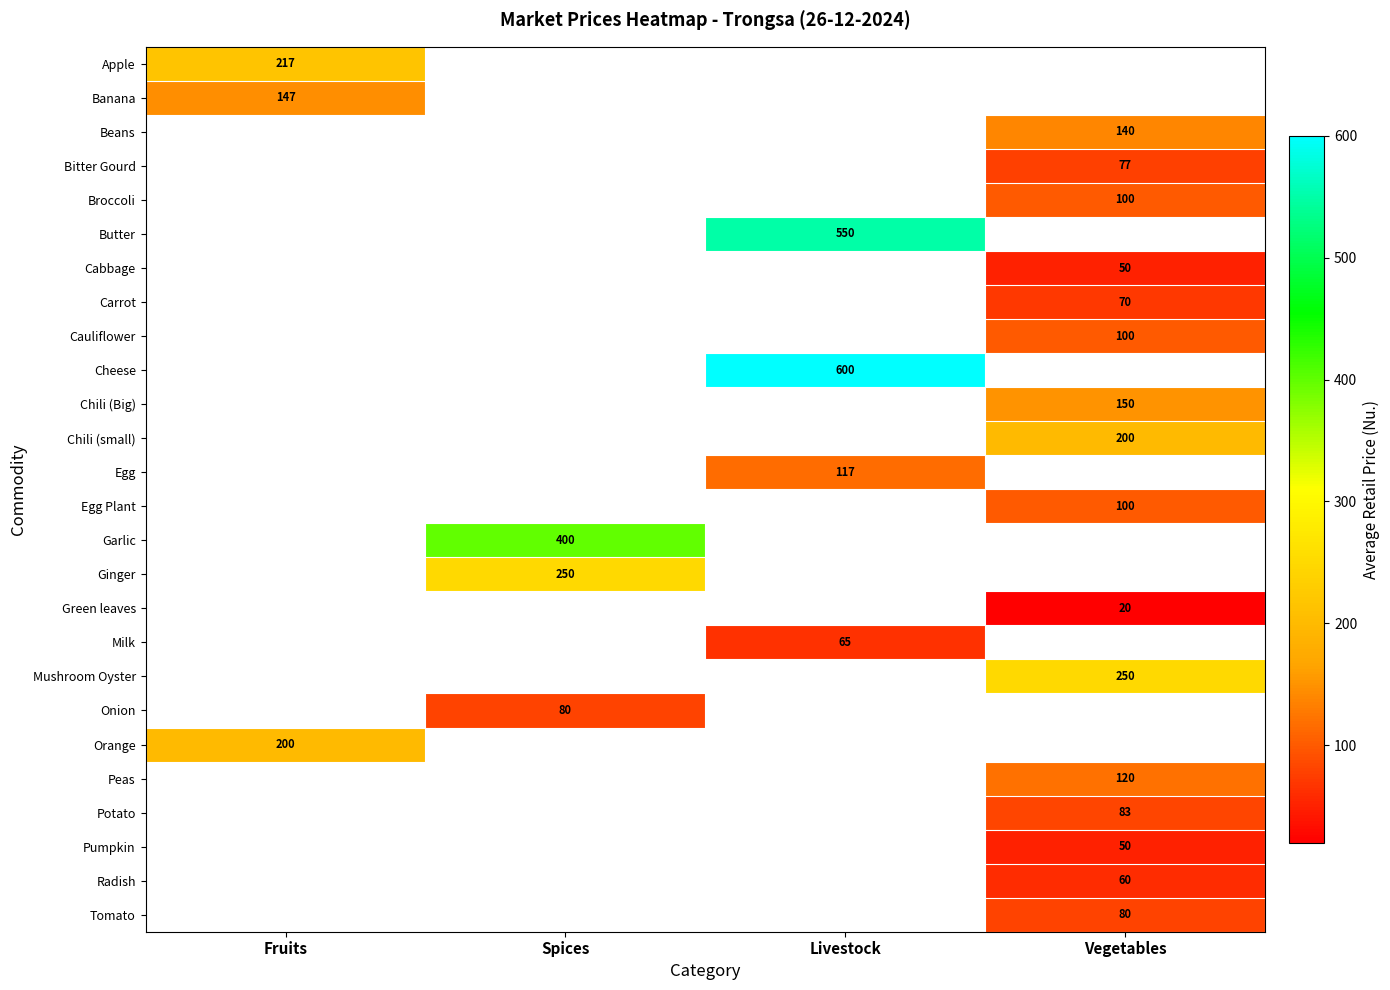

Is the value of Onion at Spices greater than the value of Peas at Vegetables?

No